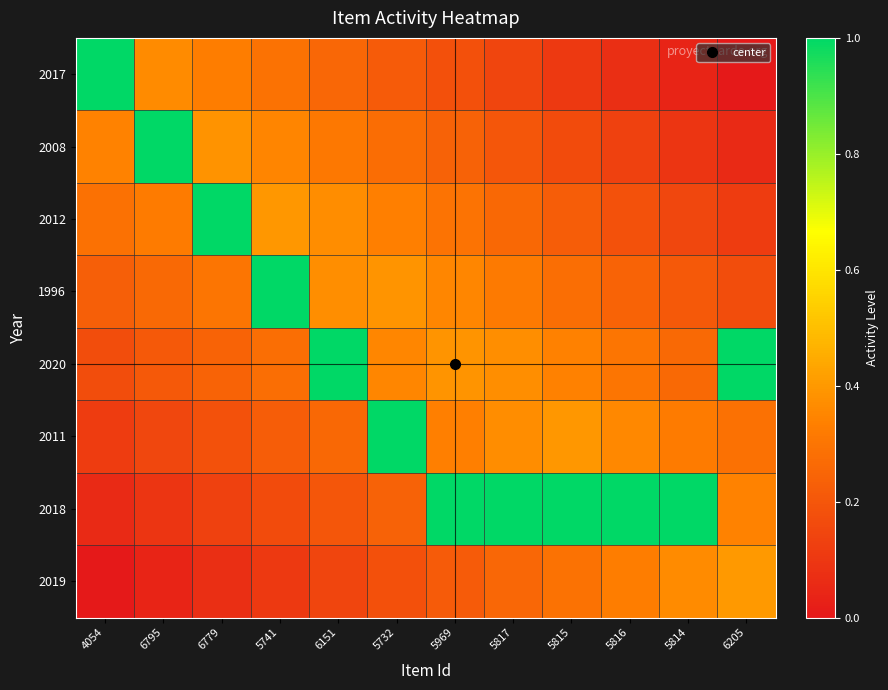

Reading right to left, list all the values displayed in this chart.

2017: 6205=0.0	5814=0.0	5816=0.1	5815=0.1	5817=0.1	5969=0.2	5732=0.2	6151=0.3	5741=0.3	6779=0.3	6795=0.4	4054=1.0
2008: 6205=0.1	5814=0.1	5816=0.1	5815=0.2	5817=0.2	5969=0.2	5732=0.3	6151=0.3	5741=0.3	6779=0.4	6795=1.0	4054=0.3
2012: 6205=0.1	5814=0.2	5816=0.2	5815=0.2	5817=0.3	5969=0.3	5732=0.3	6151=0.4	5741=0.4	6779=1.0	6795=0.3	4054=0.3
1996: 6205=0.2	5814=0.2	5816=0.2	5815=0.3	5817=0.3	5969=0.4	5732=0.4	6151=0.4	5741=1.0	6779=0.3	6795=0.3	4054=0.2
2020: 6205=1.0	5814=0.3	5816=0.3	5815=0.3	5817=0.4	5969=0.4	5732=0.4	6151=1.0	5741=0.3	6779=0.2	6795=0.2	4054=0.2
2011: 6205=0.3	5814=0.3	5816=0.4	5815=0.4	5817=0.4	5969=0.3	5732=1.0	6151=0.3	5741=0.2	6779=0.2	6795=0.2	4054=0.1
2018: 6205=0.3	5814=1.0	5816=1.0	5815=1.0	5817=1.0	5969=1.0	5732=0.2	6151=0.2	5741=0.2	6779=0.1	6795=0.1	4054=0.1
2019: 6205=0.4	5814=0.4	5816=0.3	5815=0.3	5817=0.3	5969=0.2	5732=0.2	6151=0.1	5741=0.1	6779=0.1	6795=0.0	4054=0.0